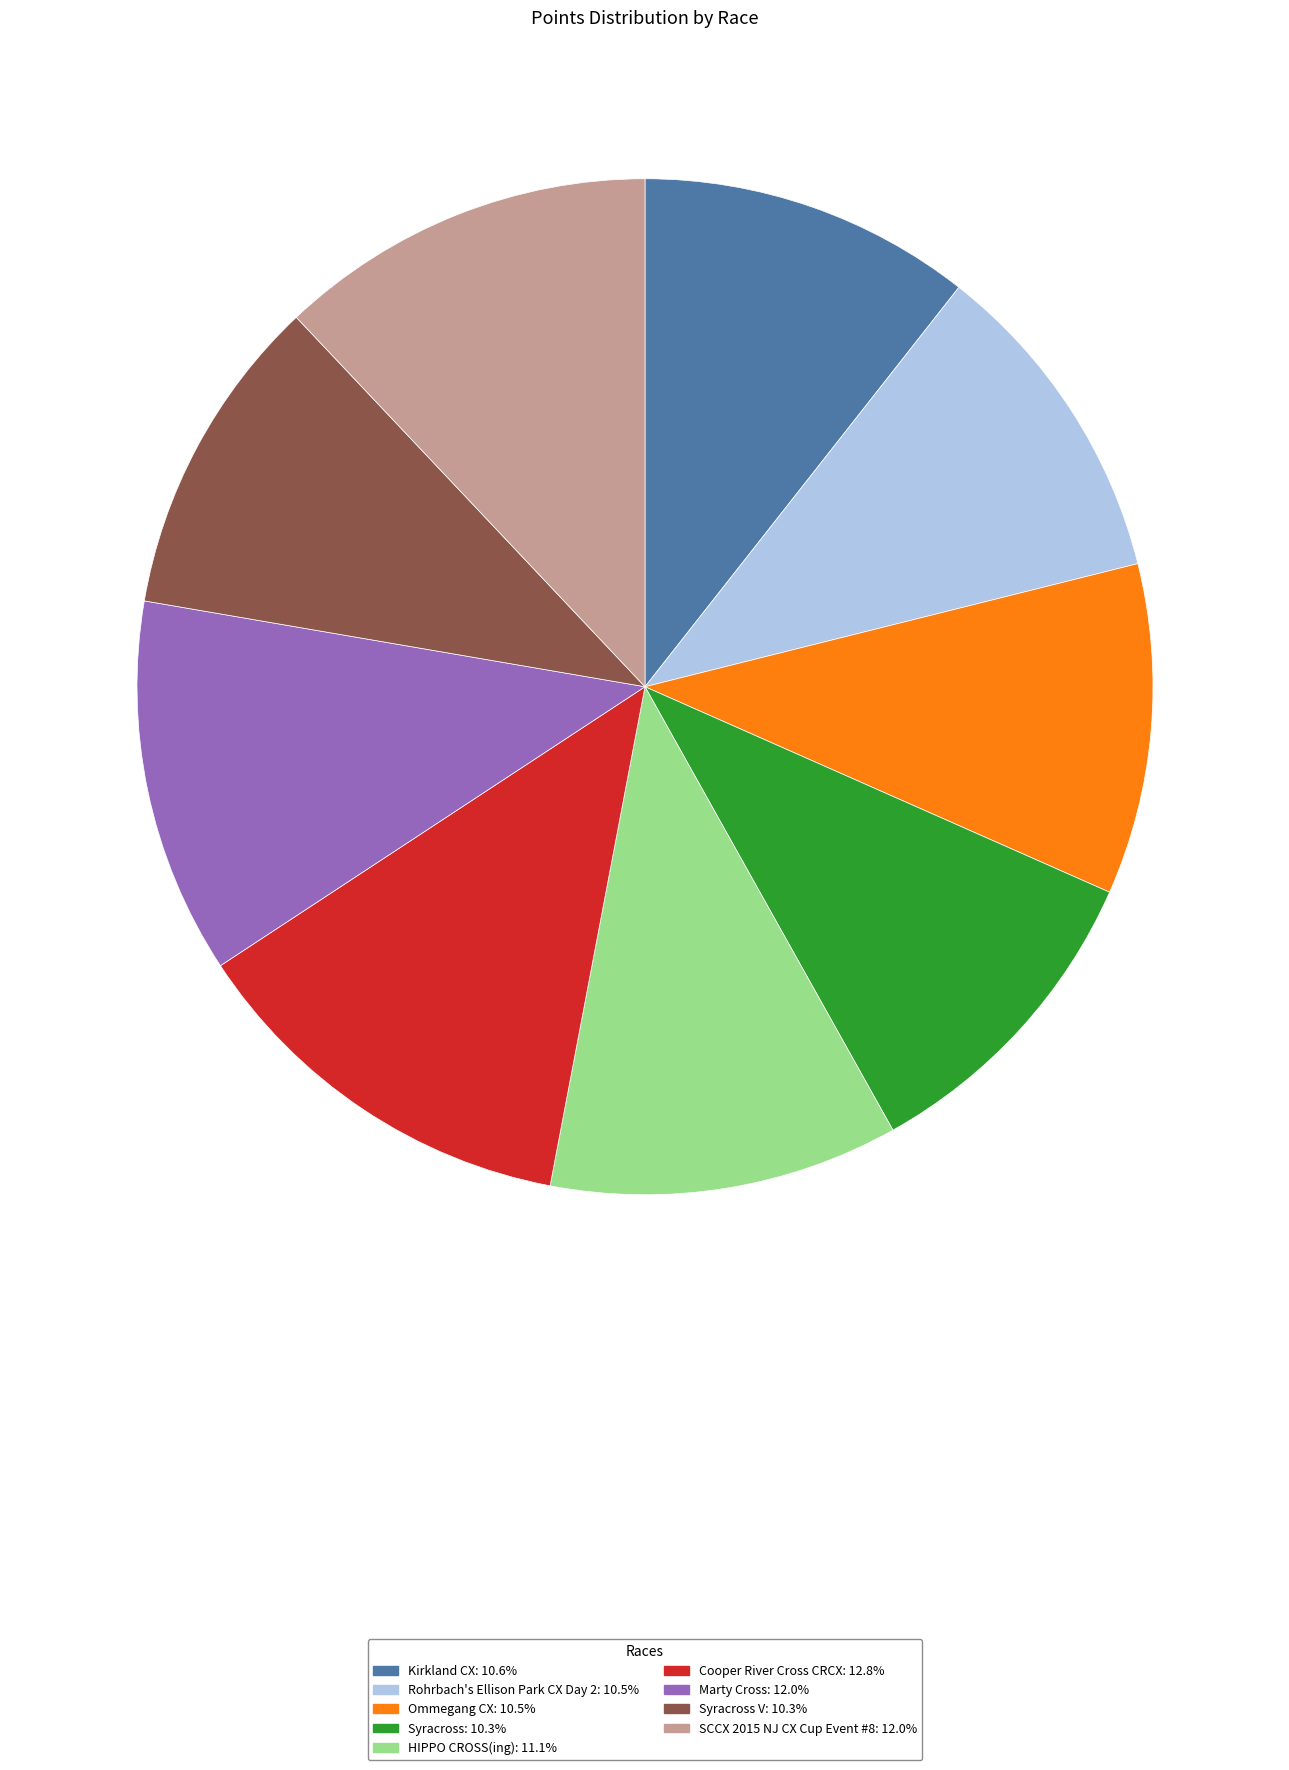

Does any single category account for the majority?

No